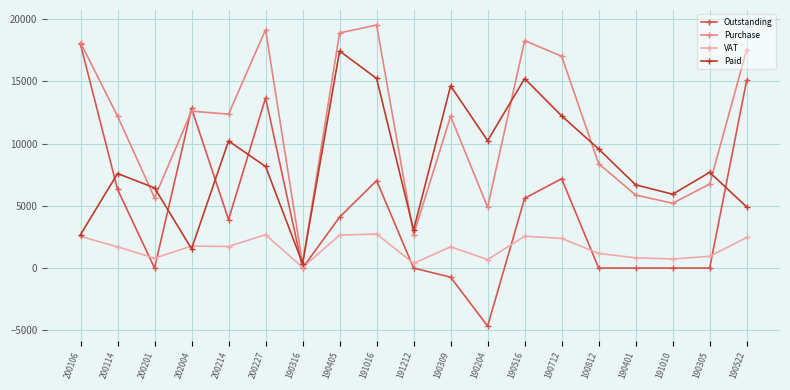

At which label does Outstanding reach its minimum?

190204